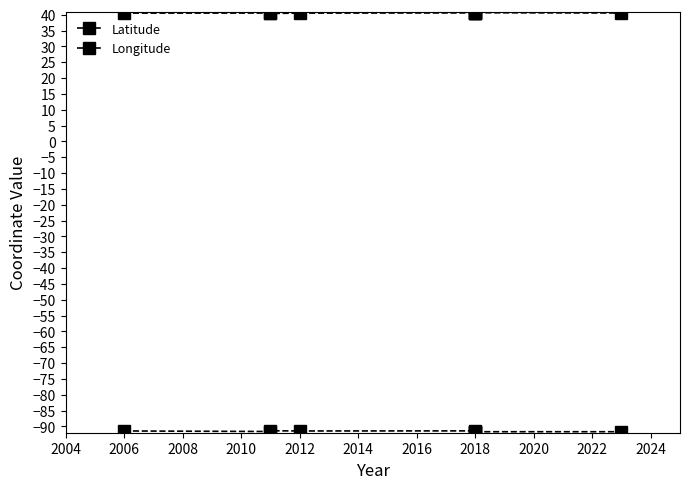

What is the maximum value for Longitude?

-91.4